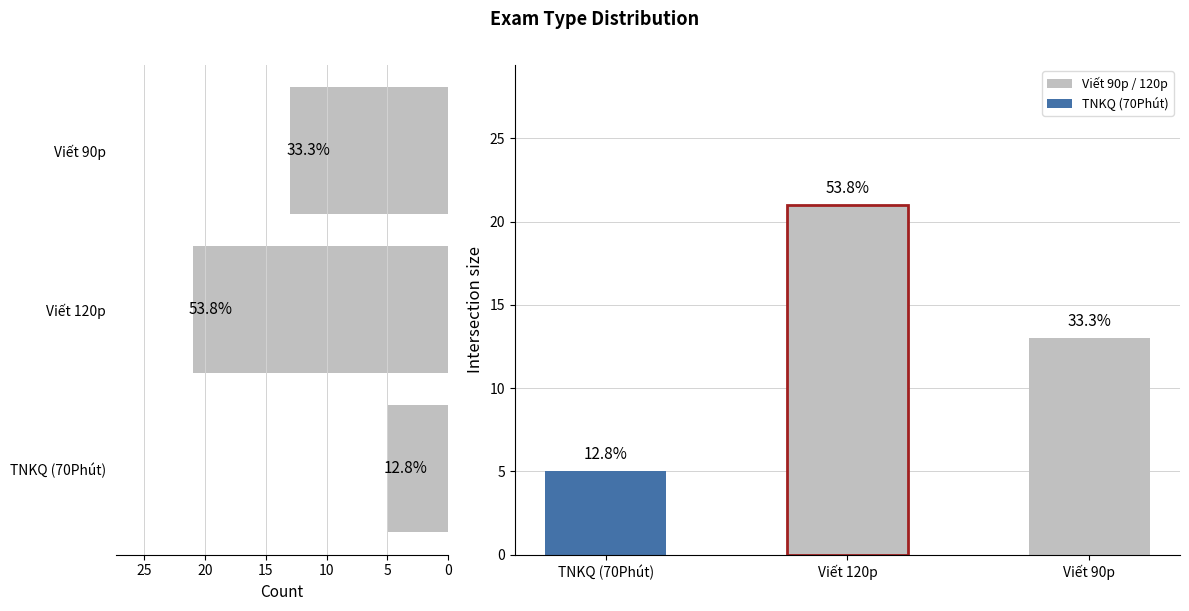

Are the bars grouped side by side (vs. stacked)?

No